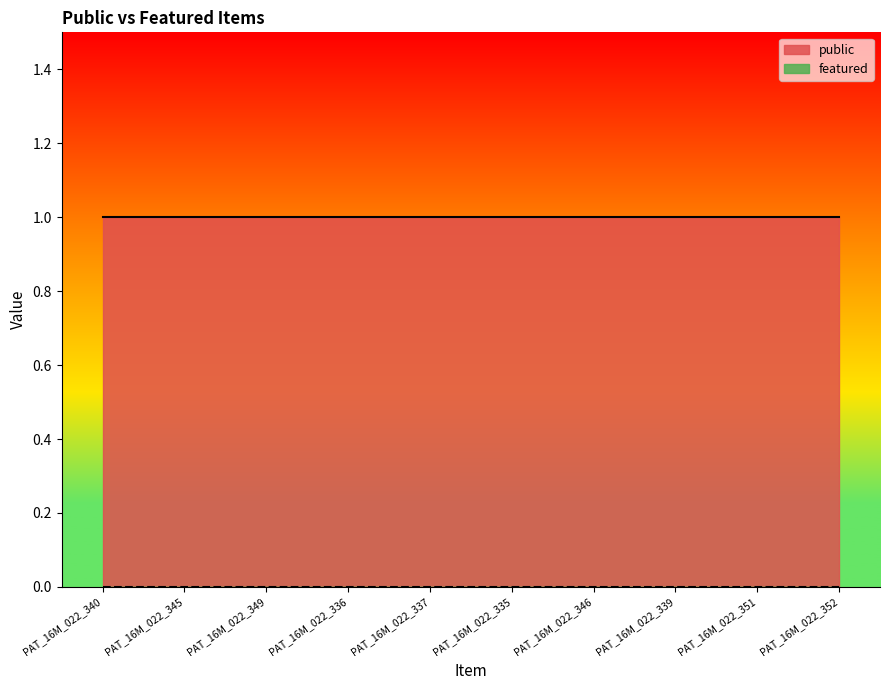

Which label corresponds to the smallest value in the chart?

PAT_16M_022_340